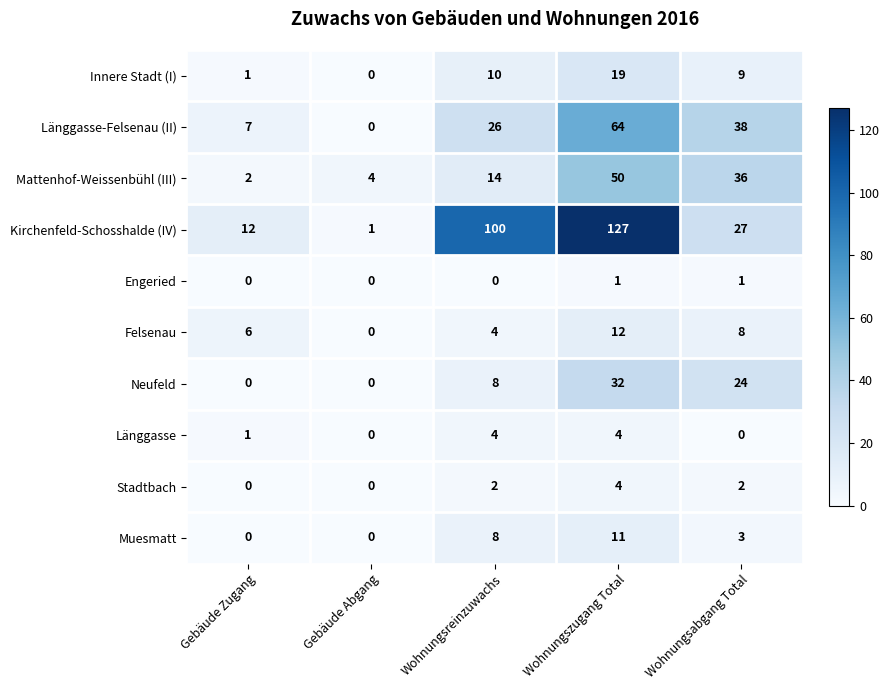

What is the highest value of the Stadtbach series?

4